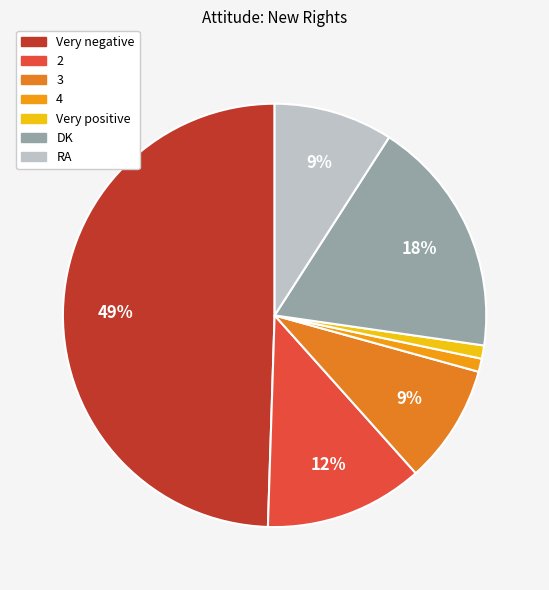

To the nearest percent, what portion does 4 represent?

1%